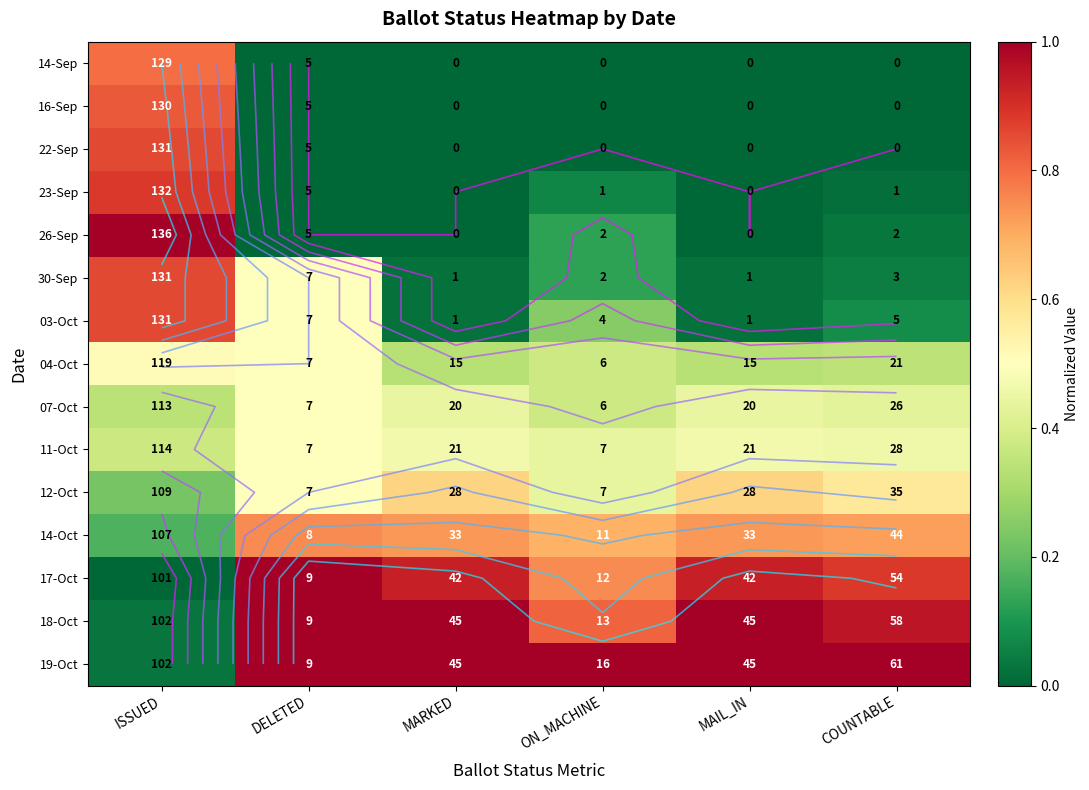

Is it true that 26-Sep equals 0.0 at COUNTABLE?

False